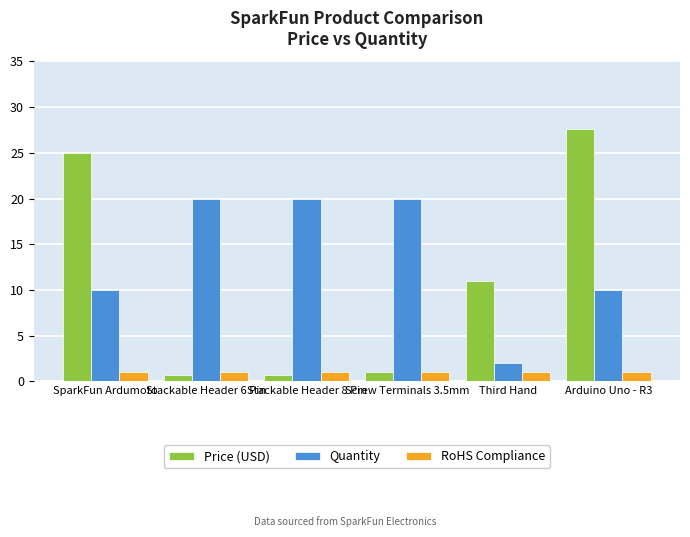

What is the average value of the RoHS Compliance series?

1.0